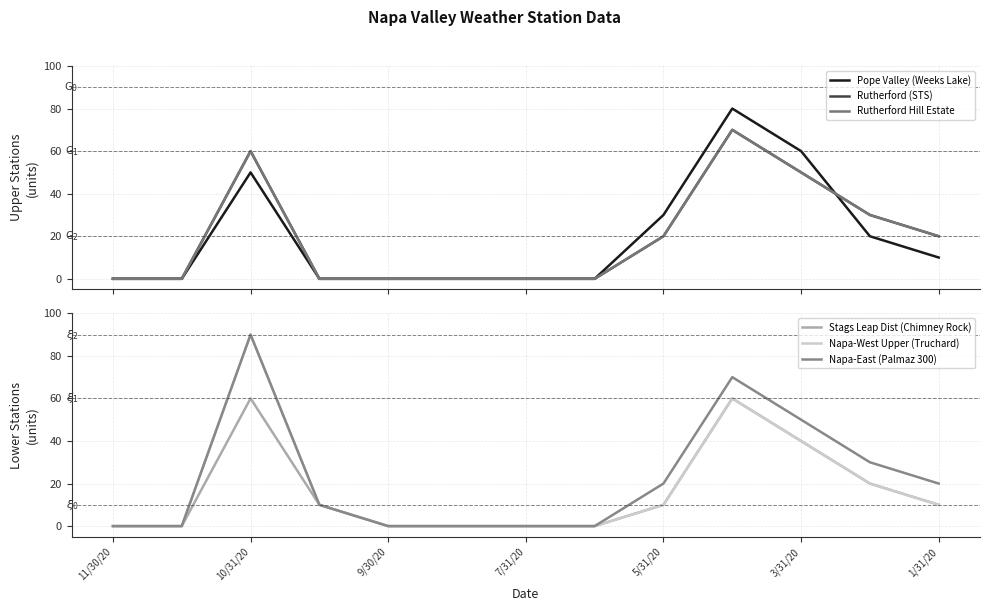

At which label does Napa-West Upper (Truchard) reach its peak?

10/31/20